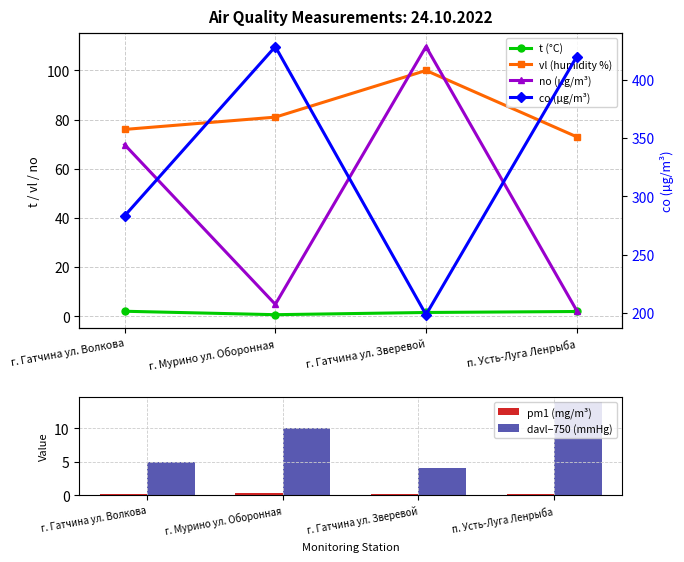

At which label does no (µg/m³) reach its minimum?

п. Усть-Луга Ленрыба